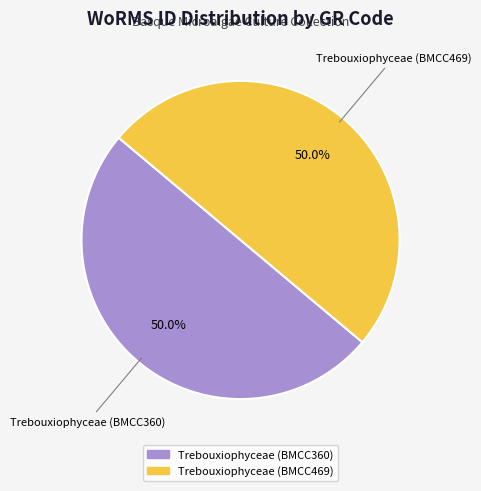

Combined, what portion of the pie is Trebouxiophyceae (BMCC469) and Trebouxiophyceae (BMCC360)?

100.0%